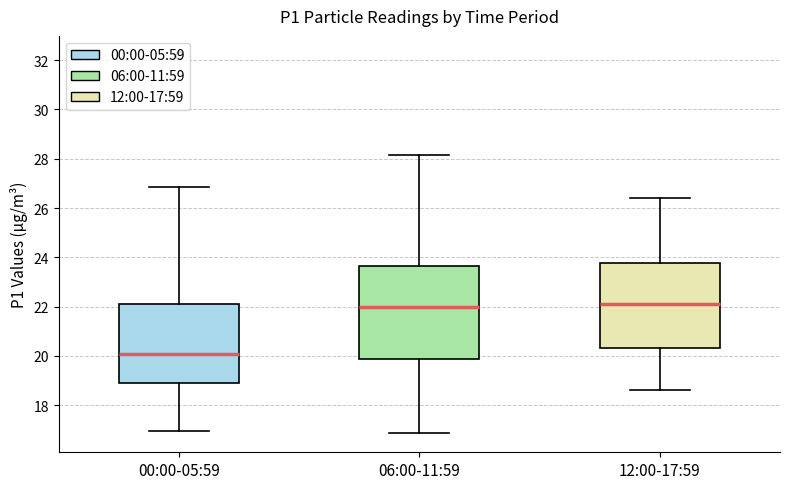

Which box is the tallest, from its lower edge to its upper edge?

06:00-11:59